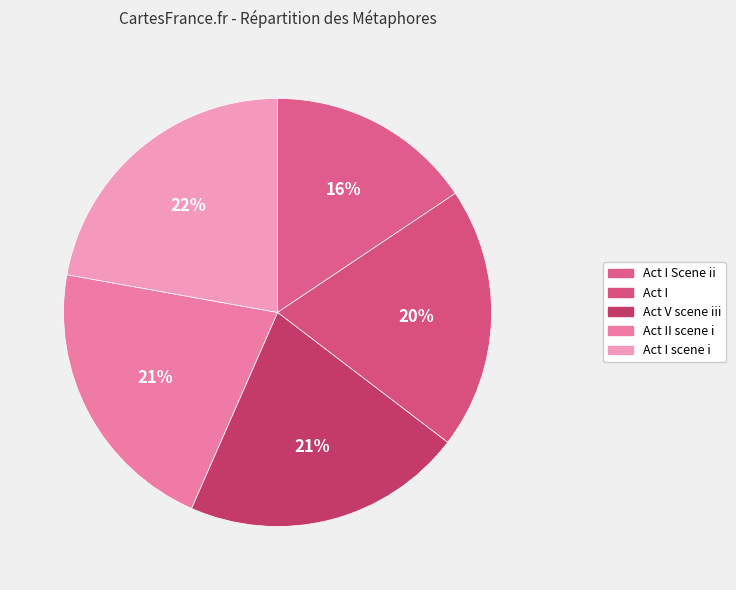

To the nearest percent, what percentage of the pie is Act V scene iii?

21%